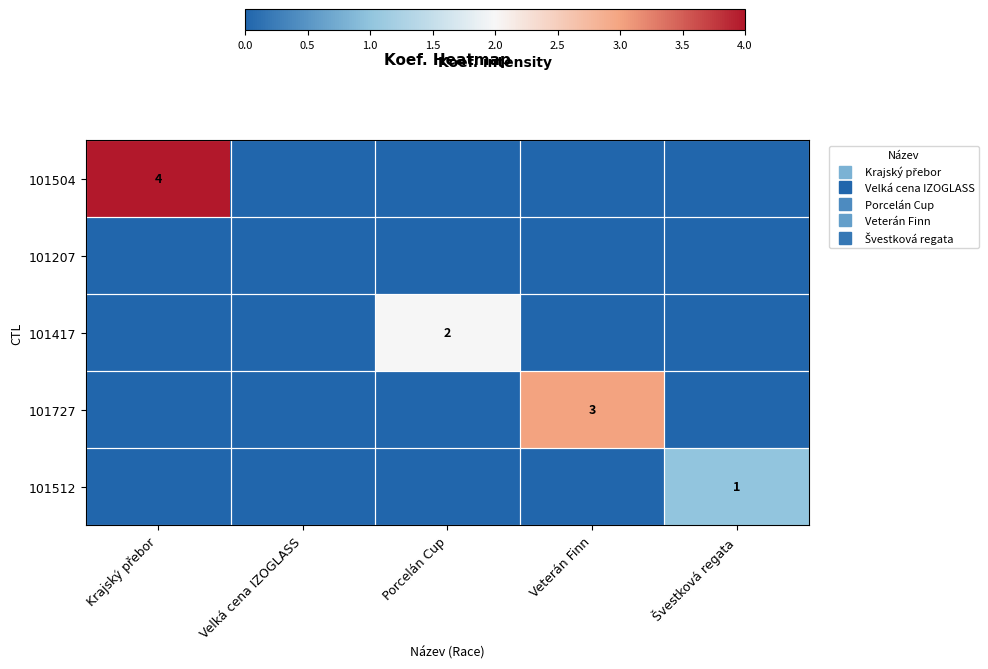

The 101512 series shows 0 at Krajský přebor. True or false?

False